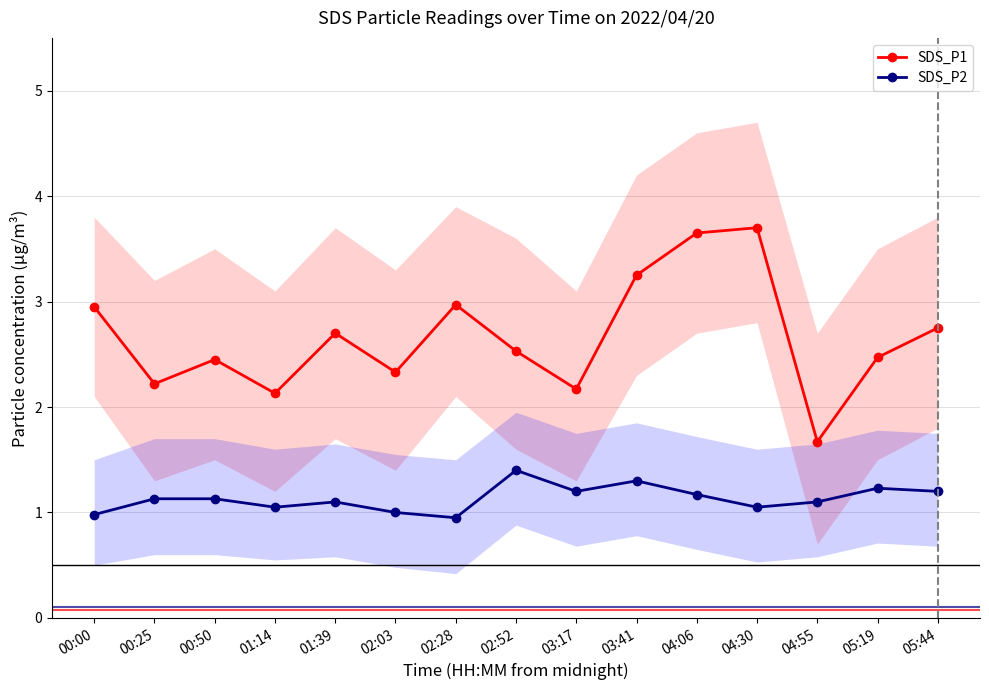

What is the approximate value of SDS_P1 at 05:44?

2.8